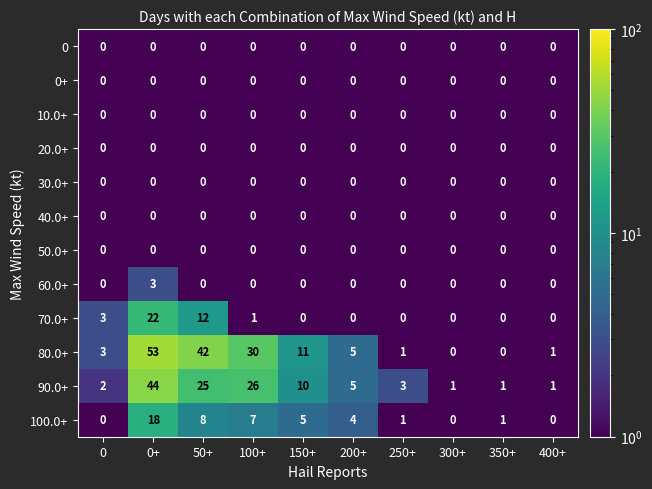

What is the spread (max minus min) of values at 150+?

11